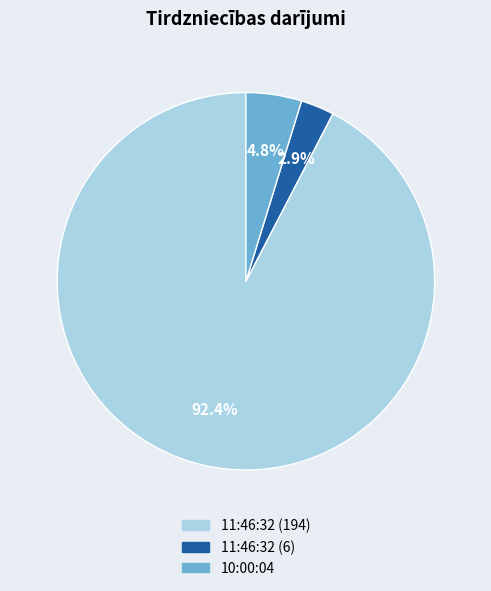

To the nearest percent, what is the combined percentage of 10:00:04 and 11:46:32 (194)?

97%